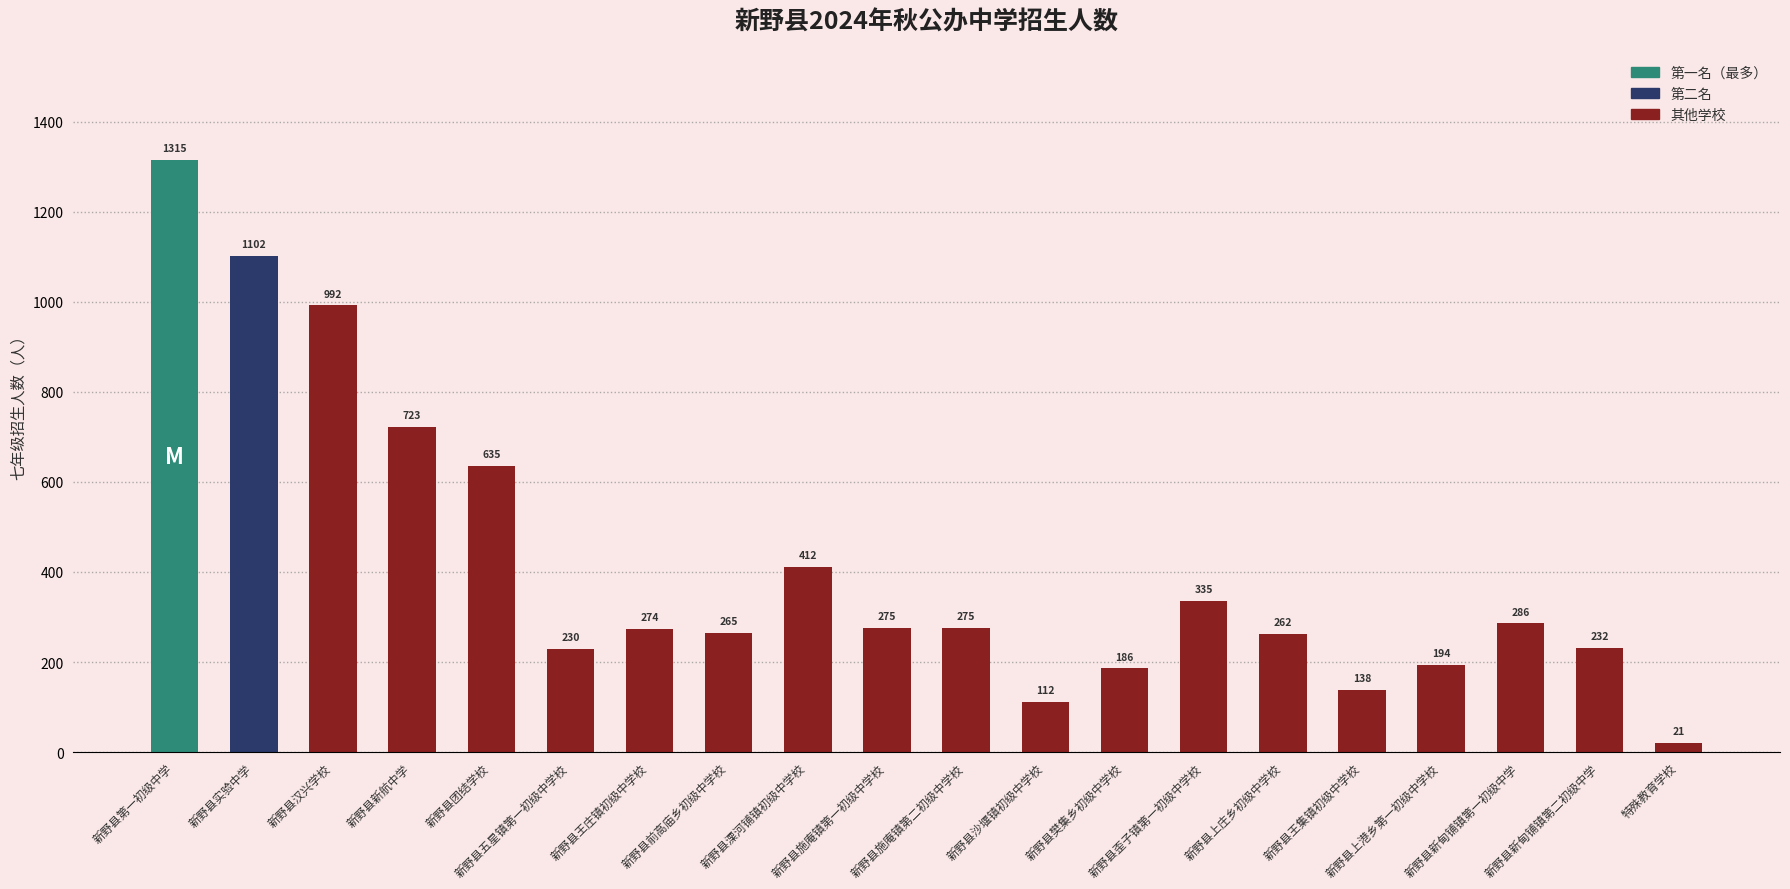

How many data points are less than 275?

10